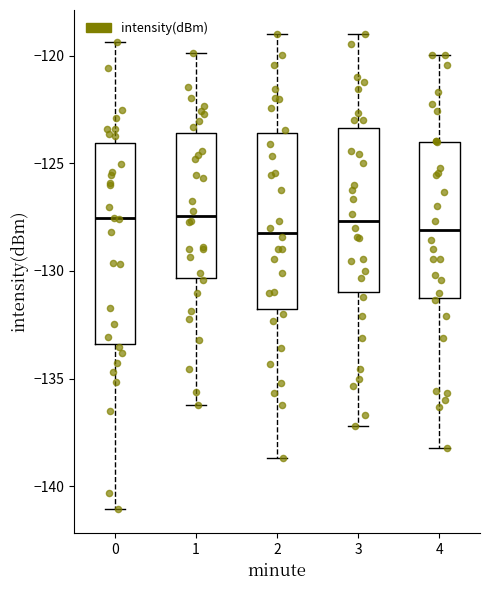

Which box is the tallest, from its lower edge to its upper edge?

0